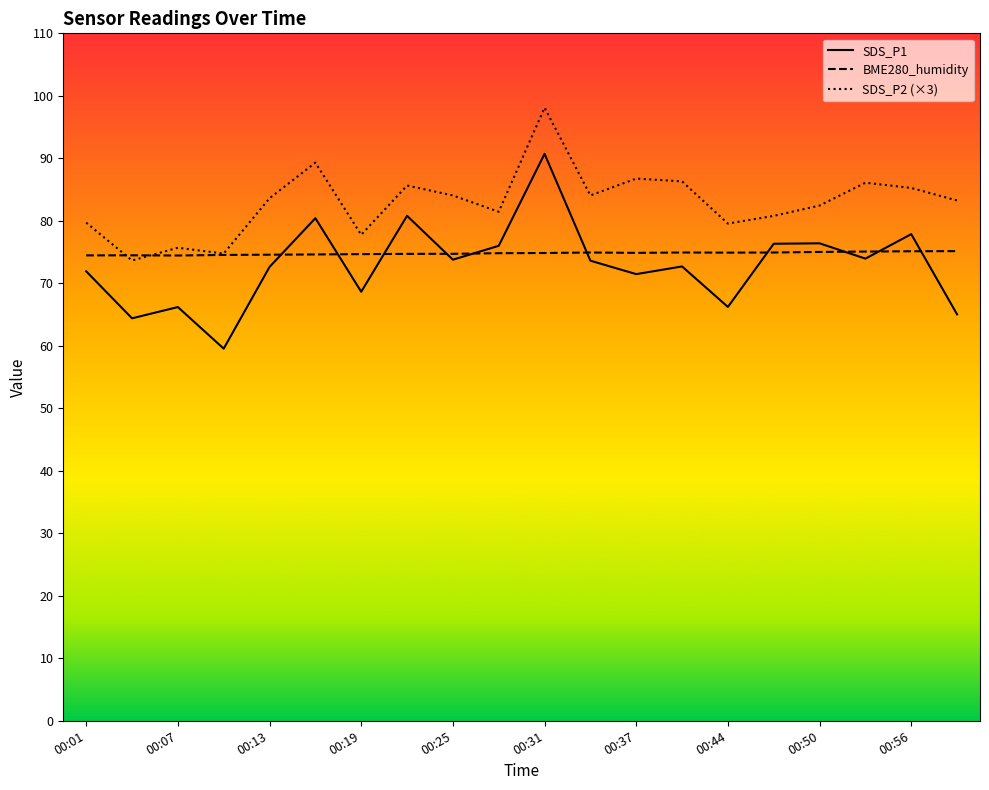

Is the value of SDS_P2 (×3) at 00:50 greater than the value of SDS_P1 at 00:25?

Yes